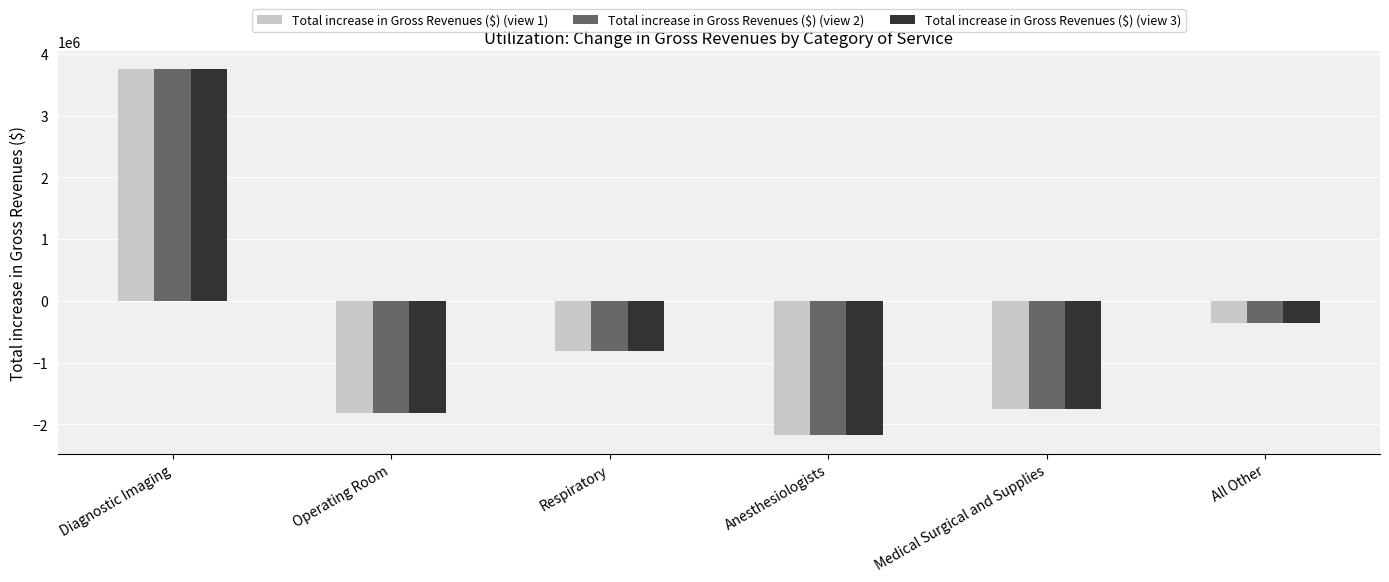

What is the total value across all series at Anesthesiologists?

-6541662